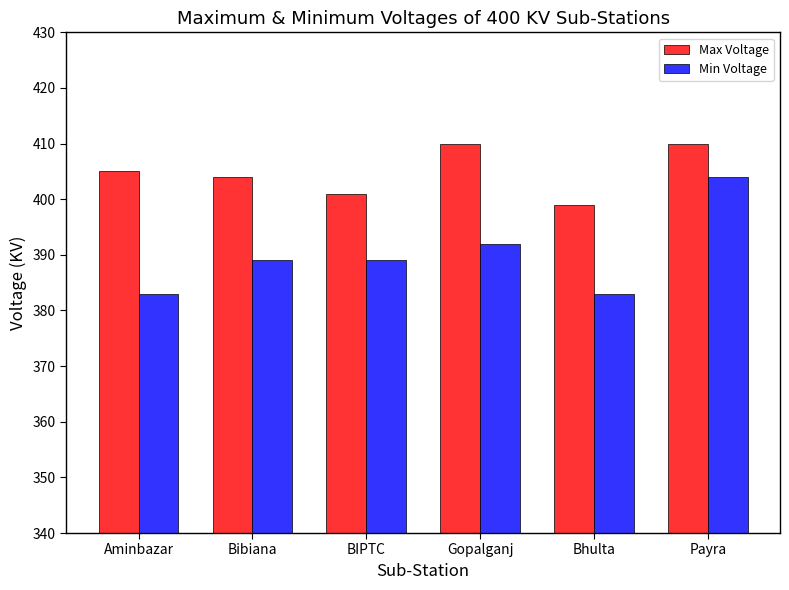

Which series has the widest spread of values?

Min Voltage